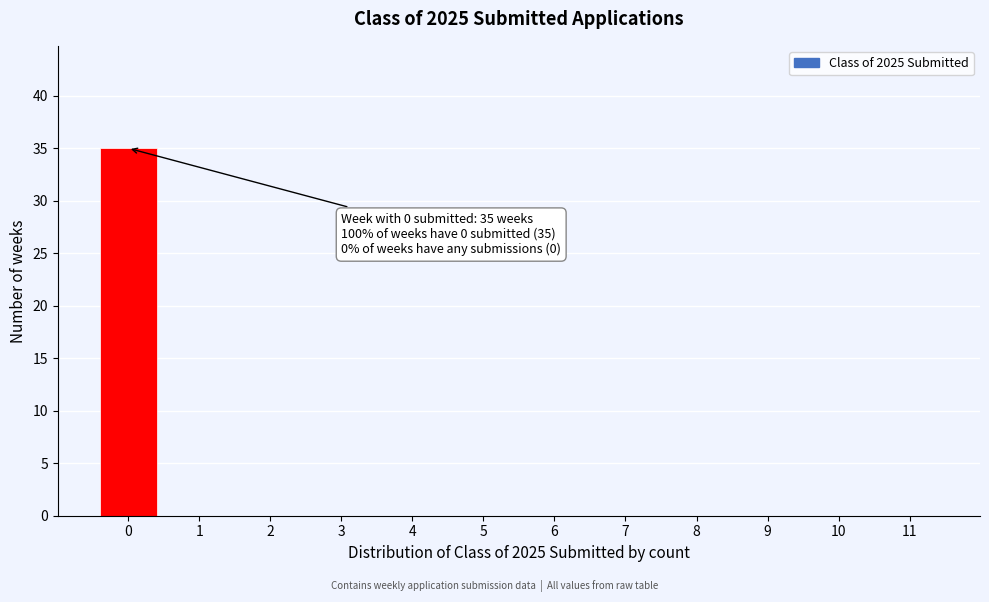

Reading left to right, transcribe all the data shown in this chart.

0=35	1=0	2=0	3=0	4=0	5=0	6=0	7=0	8=0	9=0	10=0	11=0